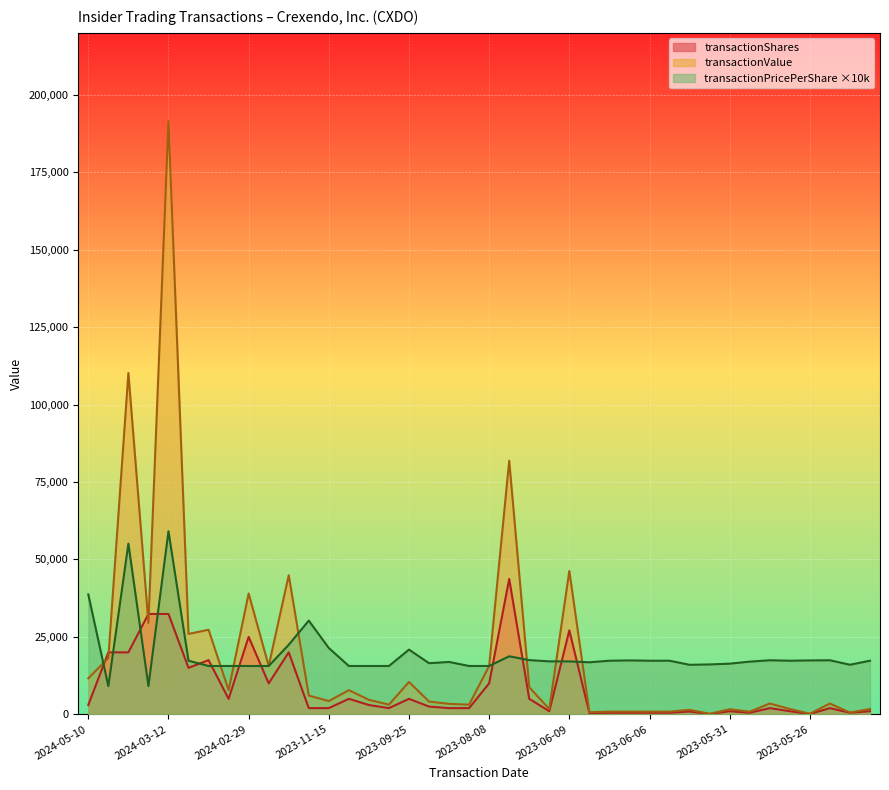

How many values in the transactionShares series exceed 2000?

19